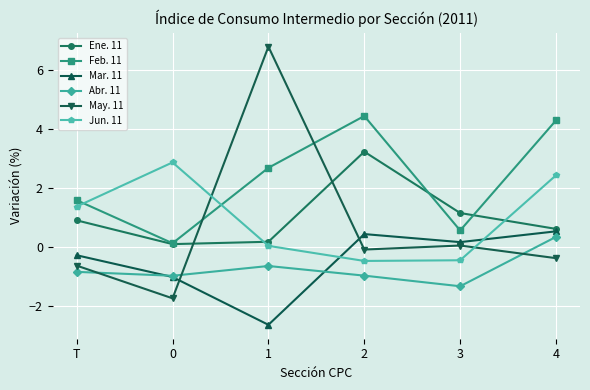

How many interior local peaks does the Feb. 11 series have?

1